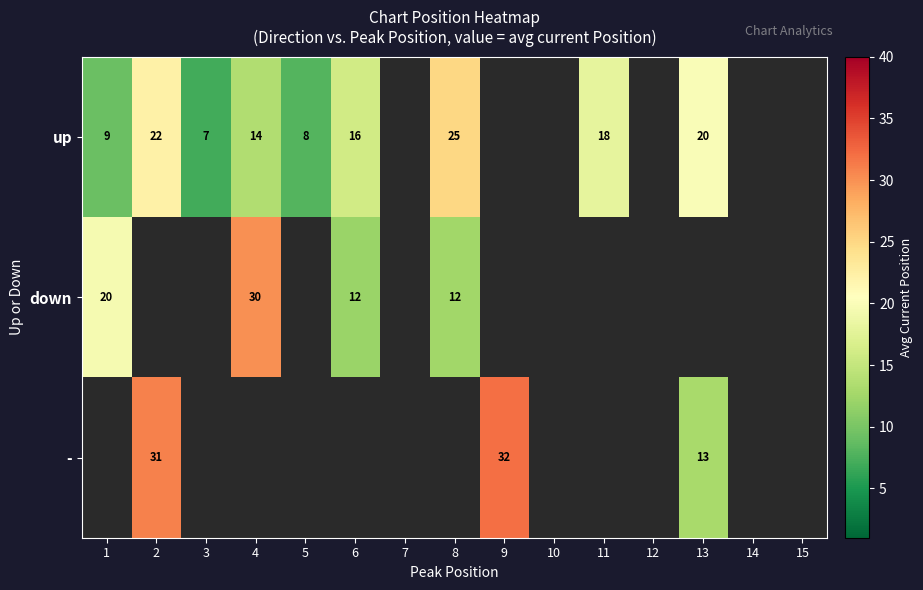

At which category does the chart reach its minimum across all series?

3